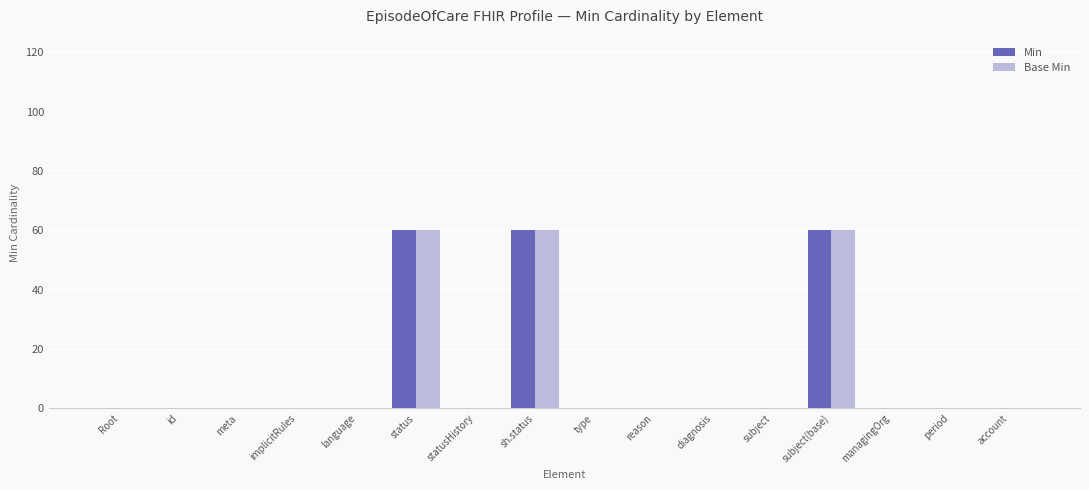

Reading right to left, list all the values displayed in this chart.

Min: 0	0	0	60	0	0	0	0	60	0	60	0	0	0	0	0
Base Min: 0	0	0	60	0	0	0	0	60	0	60	0	0	0	0	0